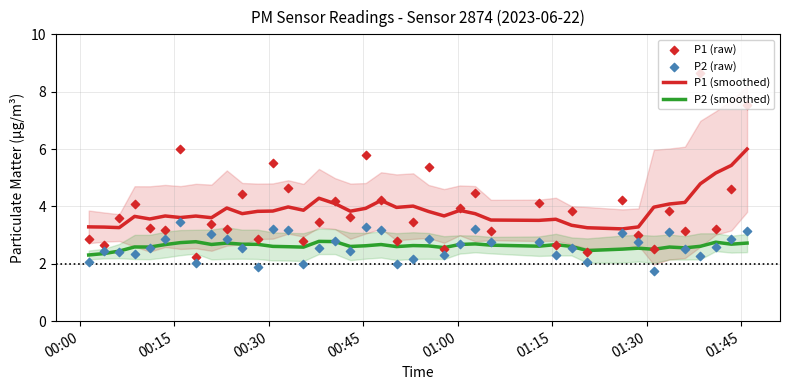

What is the maximum value for P1 (smoothed)?

6.0